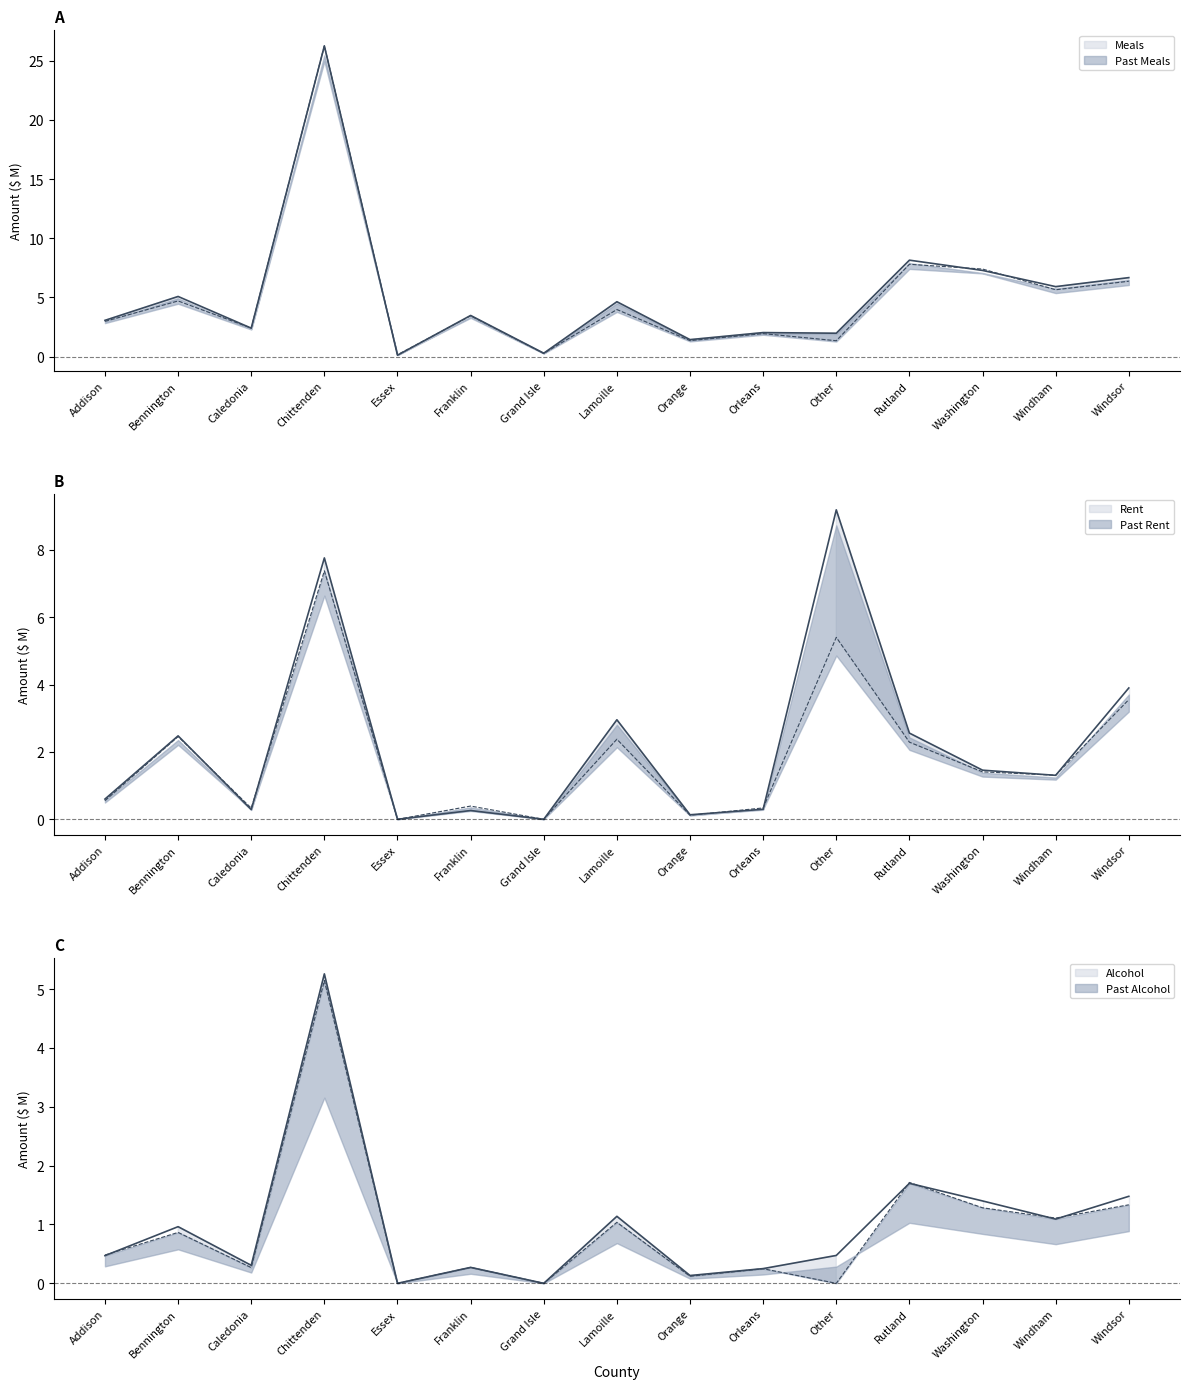

At which label does Past Rent reach its peak?

Chittenden